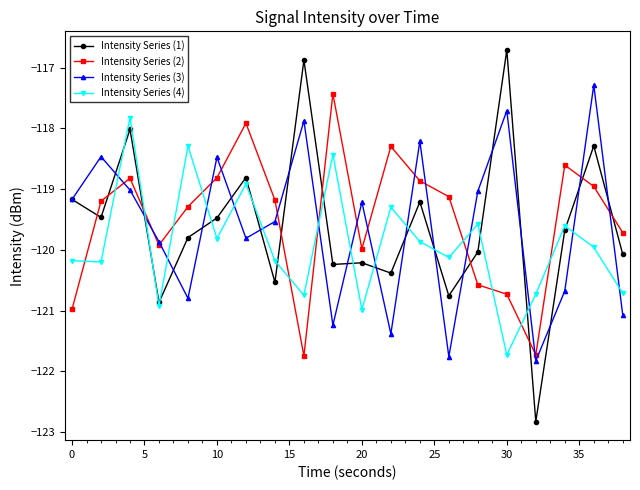

What is the average value of the Intensity Series (4) series?

-119.9